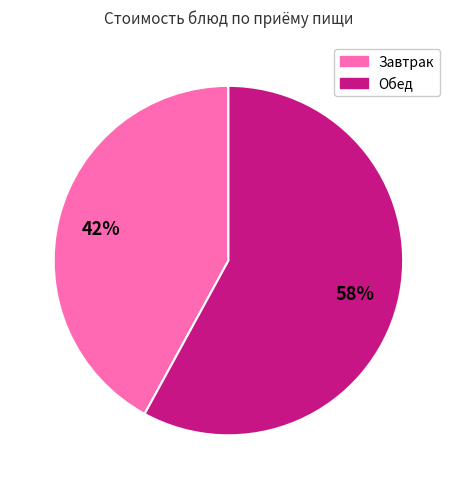

Count the number of slices in the pie.

2